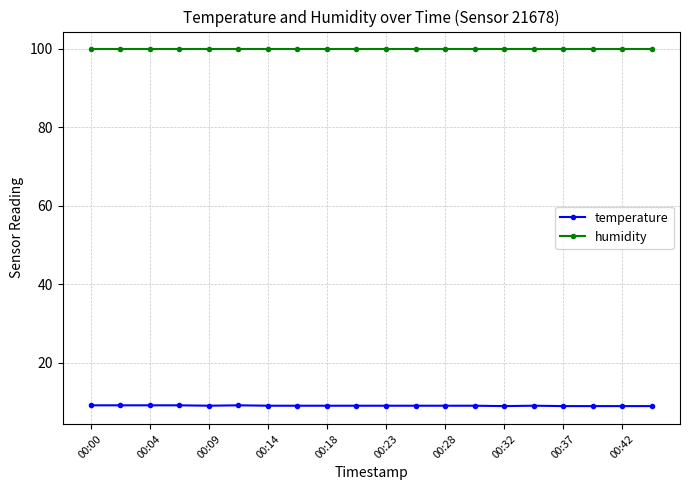

Rank the series by their average value, from highest to lowest.

humidity, temperature